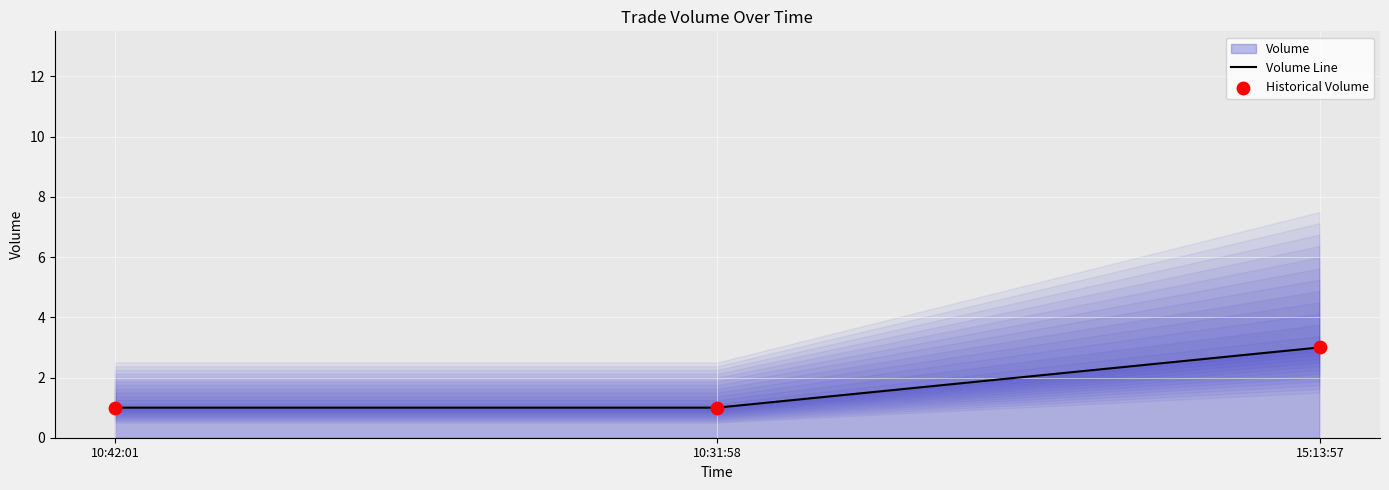

At which category is the sum across all series the highest?

15:13:57